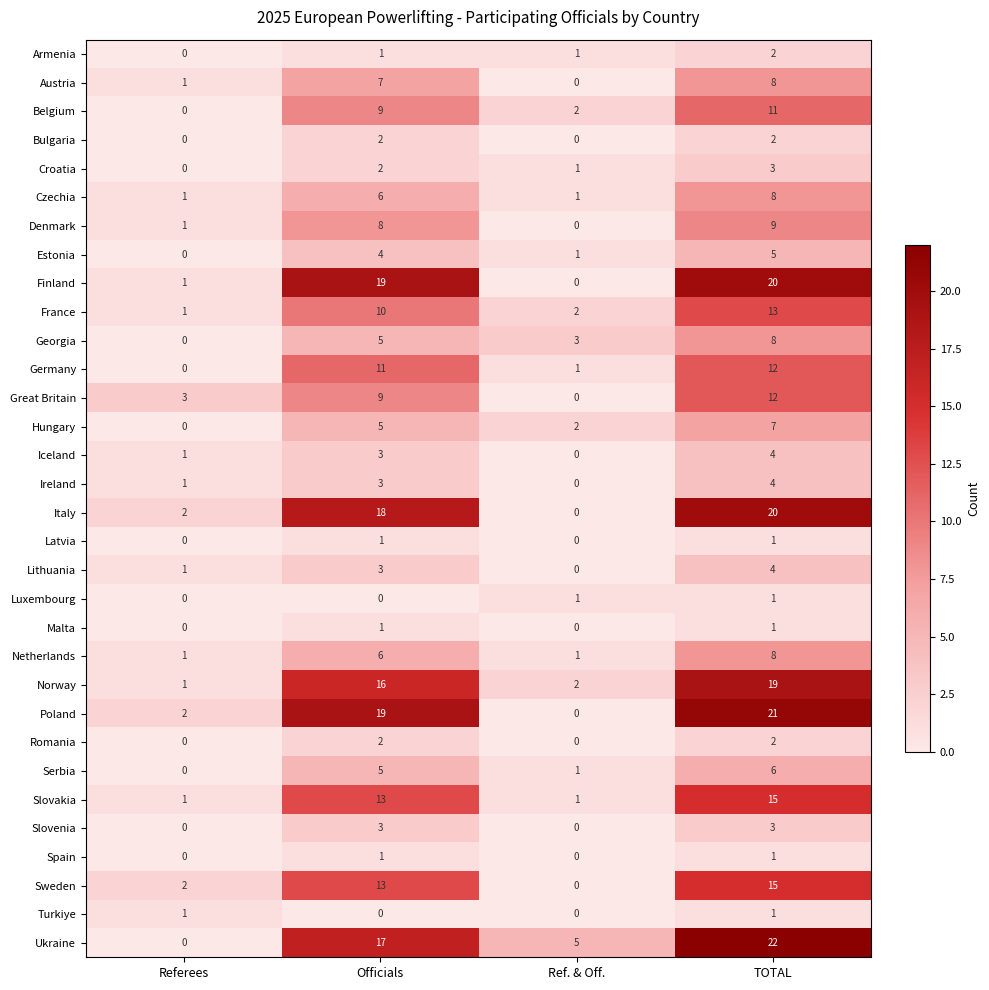

What is the difference between the highest and lowest values at Ref. & Off.?

5